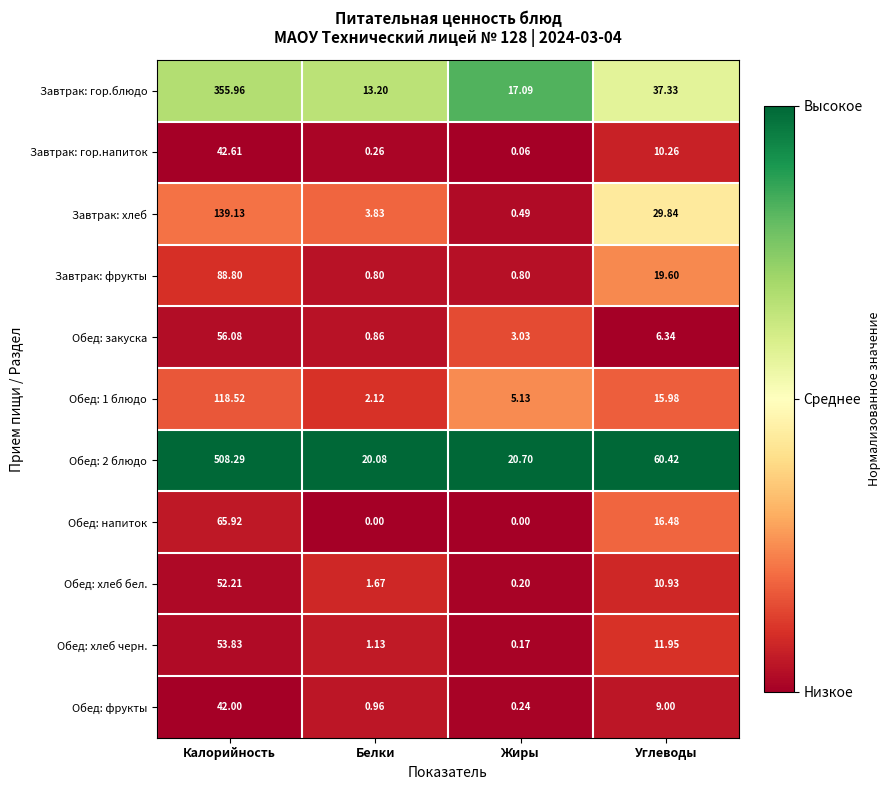

How many values in the Обед: хлеб бел. series are below 10?

2